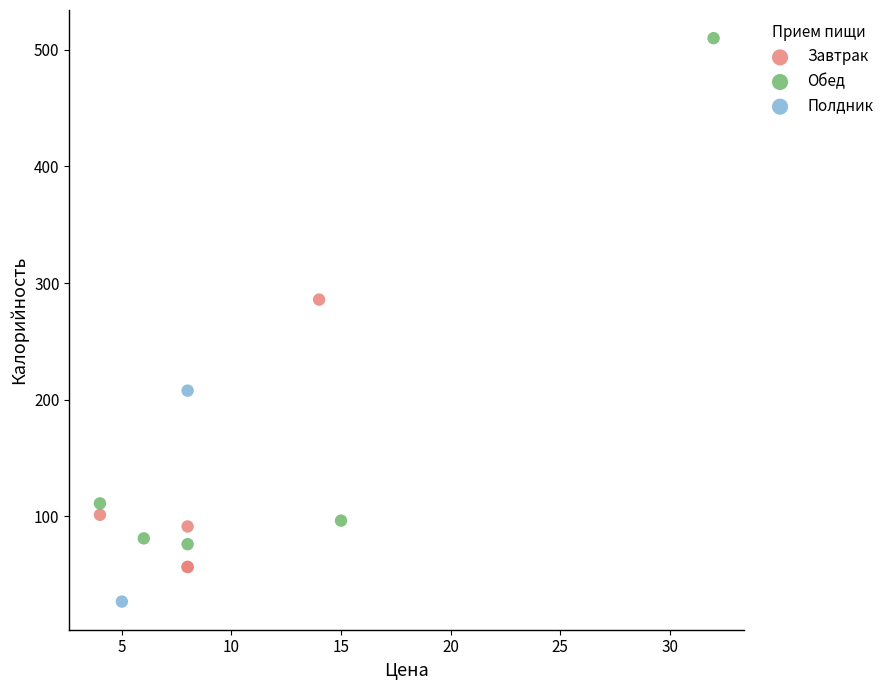

Which series has the largest Y range (max minus min)?

Обед